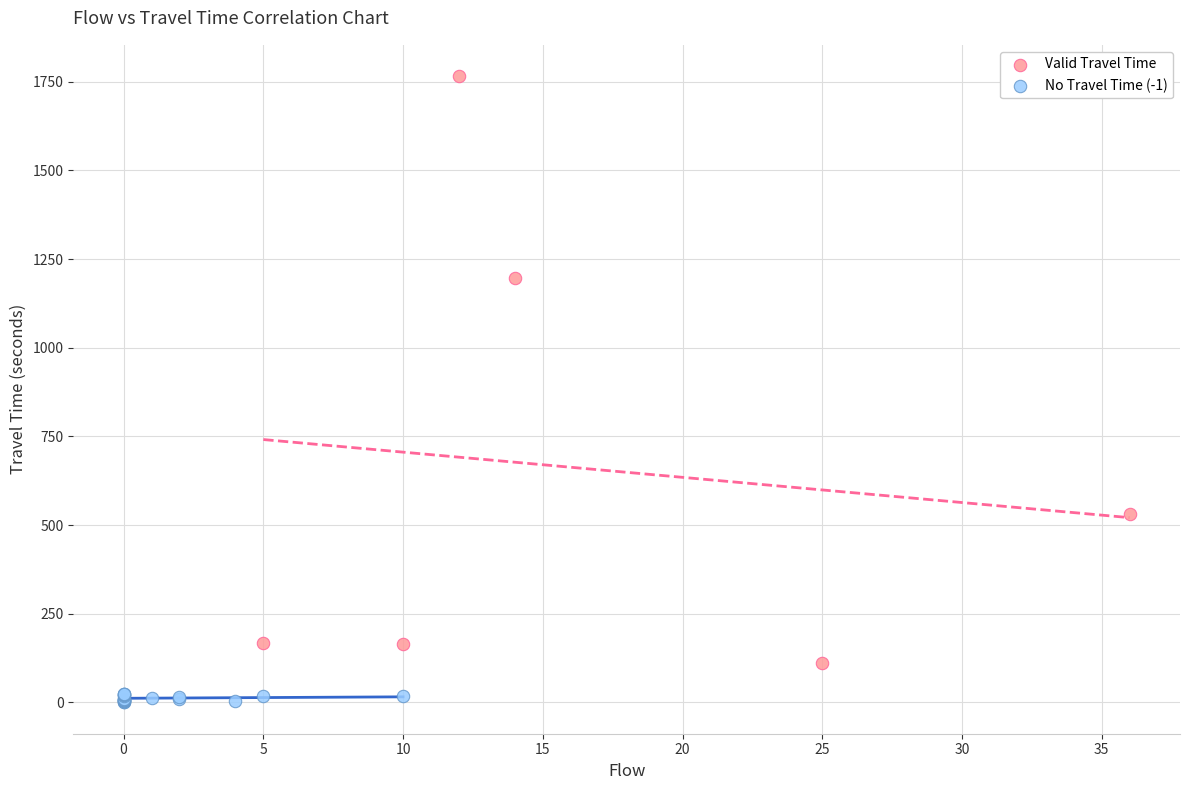

Which series has the largest Y range (max minus min)?

Valid Travel Time